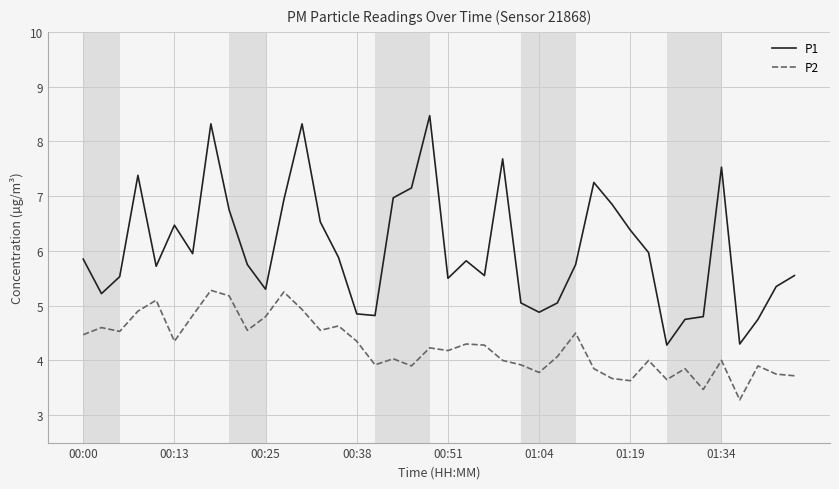

What is the sum of all P1 values?

241.2